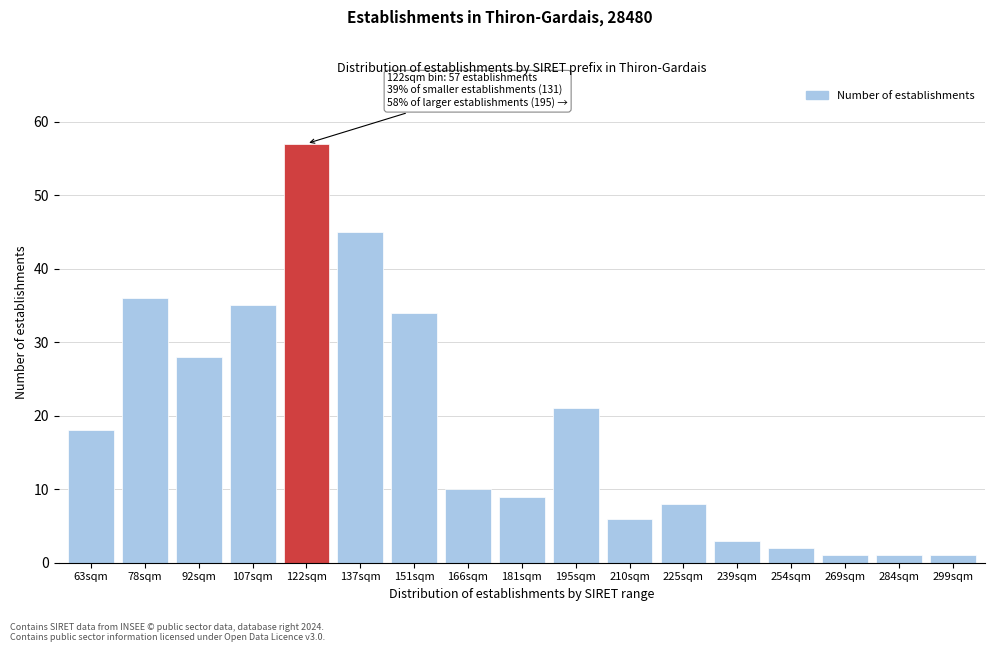

Reading left to right, extract all data points from this chart.

63sqm=18	78sqm=36	92sqm=28	107sqm=35	122sqm=57	137sqm=45	151sqm=34	166sqm=10	181sqm=9	195sqm=21	210sqm=6	225sqm=8	239sqm=3	254sqm=2	269sqm=1	284sqm=1	299sqm=1